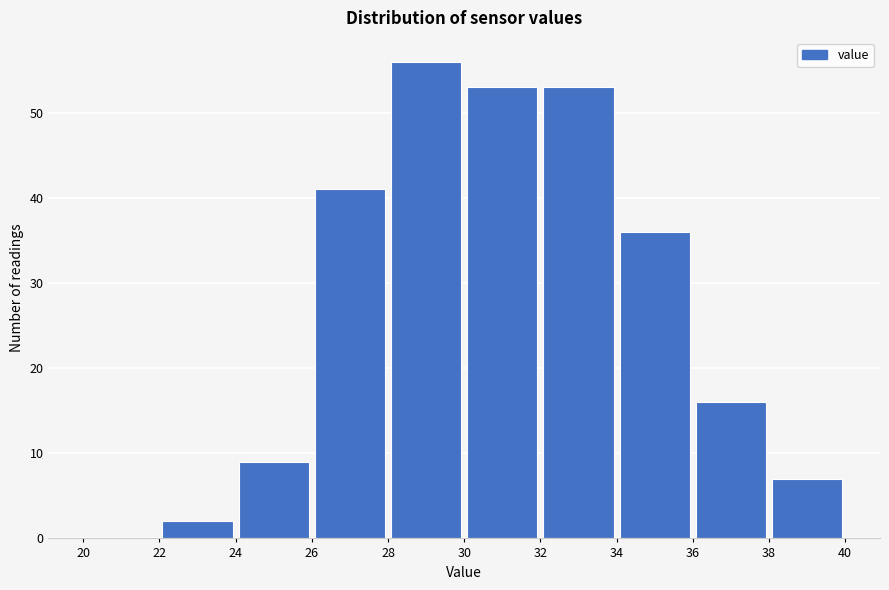

Reading left to right, transcribe this chart: for each bar, give the range it covers on the x-axis and its height. The values are not printed on the chart, so give them approximately, as read against the axis.

20 to 22: 0
22 to 24: 2
24 to 26: 9
26 to 28: 41
28 to 30: 56
30 to 32: 53
32 to 34: 53
34 to 36: 36
36 to 38: 16
38 to 40: 7